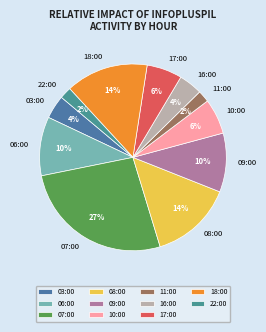

Which slice is the largest?

07:00